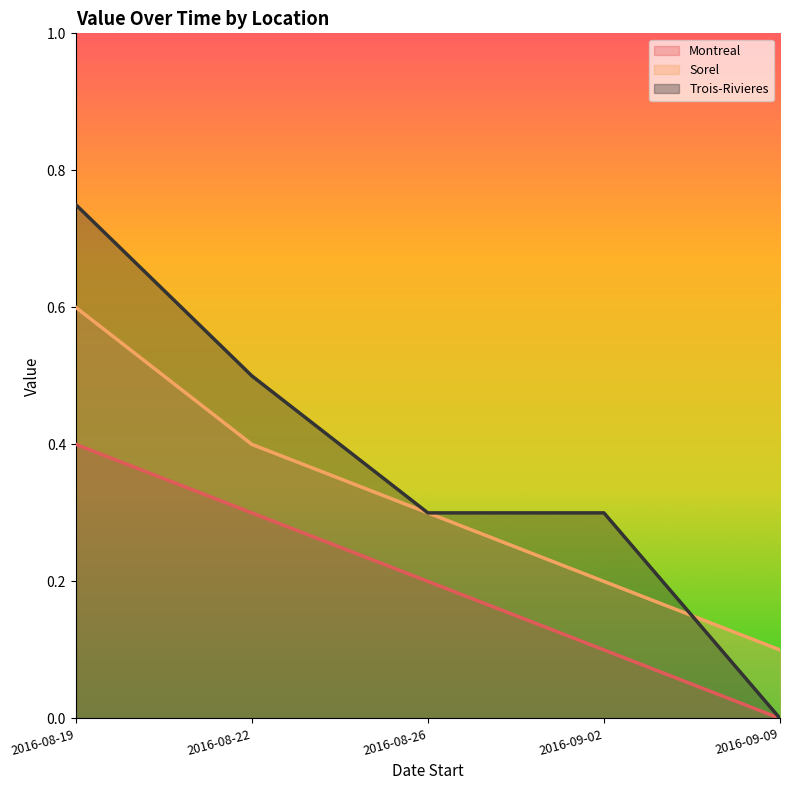

Is it true that Montreal equals 0.0 at 2016-09-09?

True